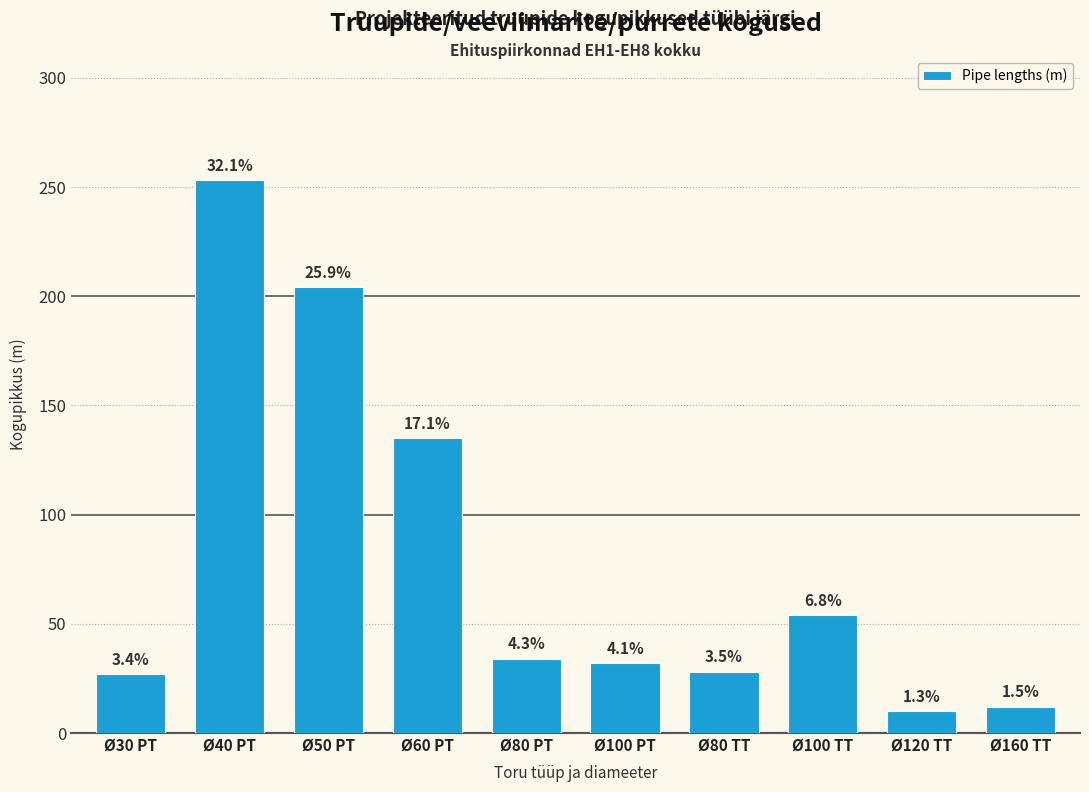

How many bars are there in total?

10